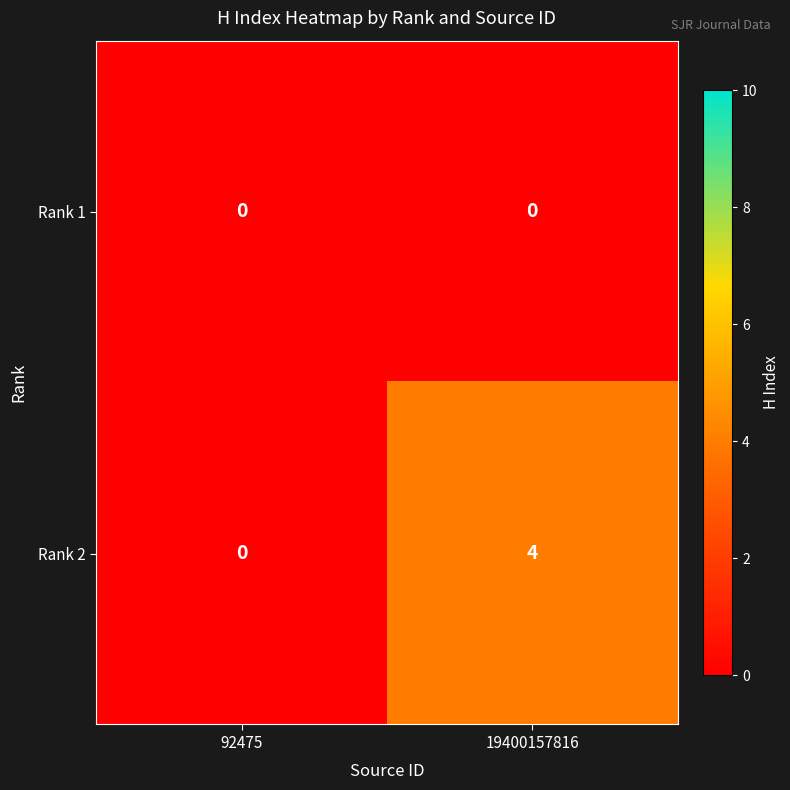

Which series has the widest spread of values?

Rank 2